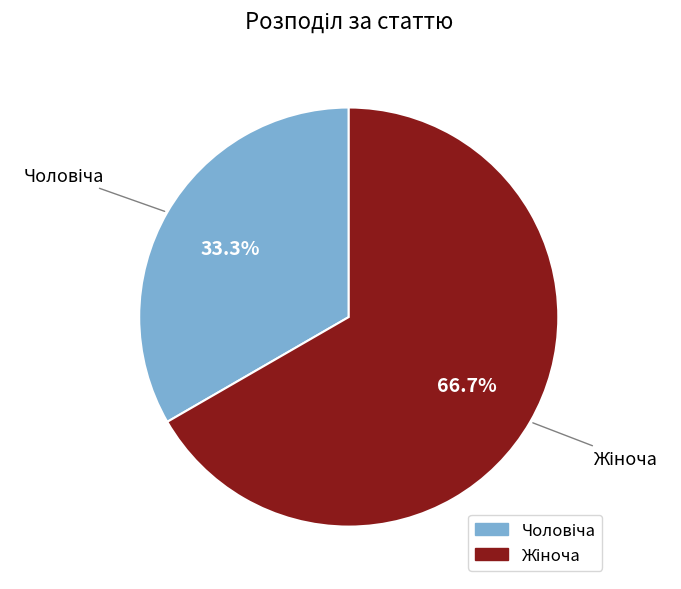

Count the number of slices in the pie.

2